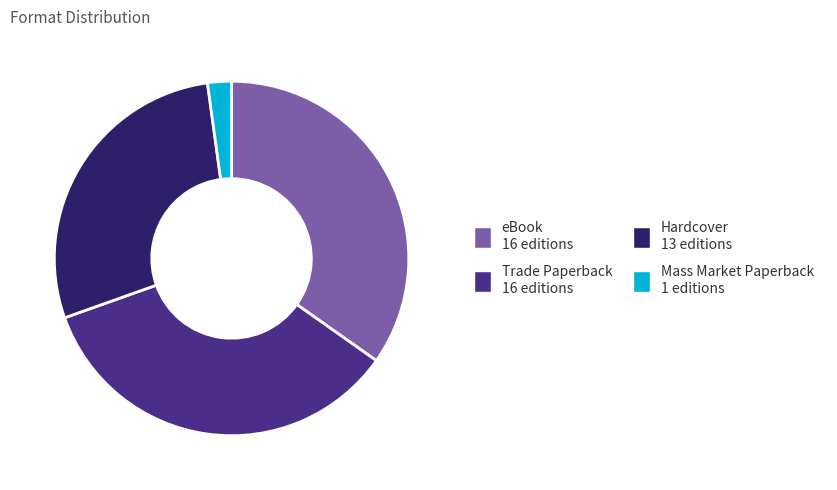

Which has a higher value, Trade Paperback or Mass Market Paperback?

Trade Paperback